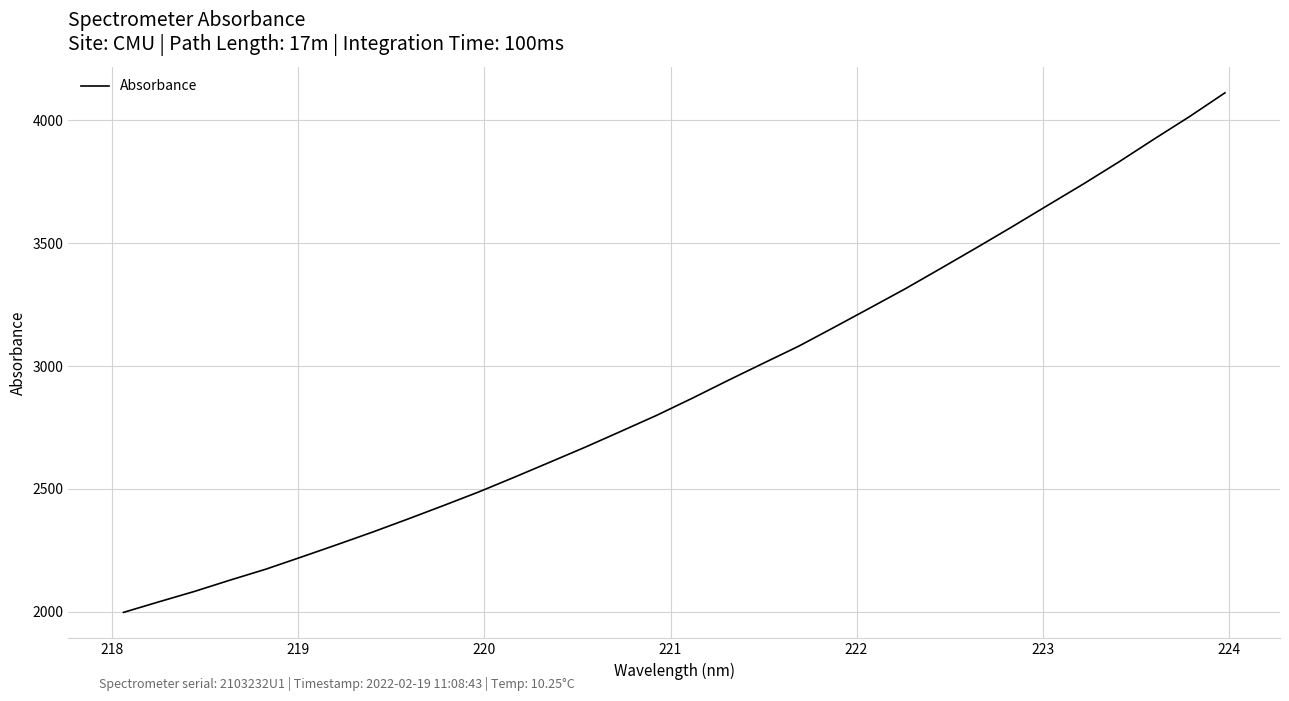

What is the greatest value displayed?

4112.0